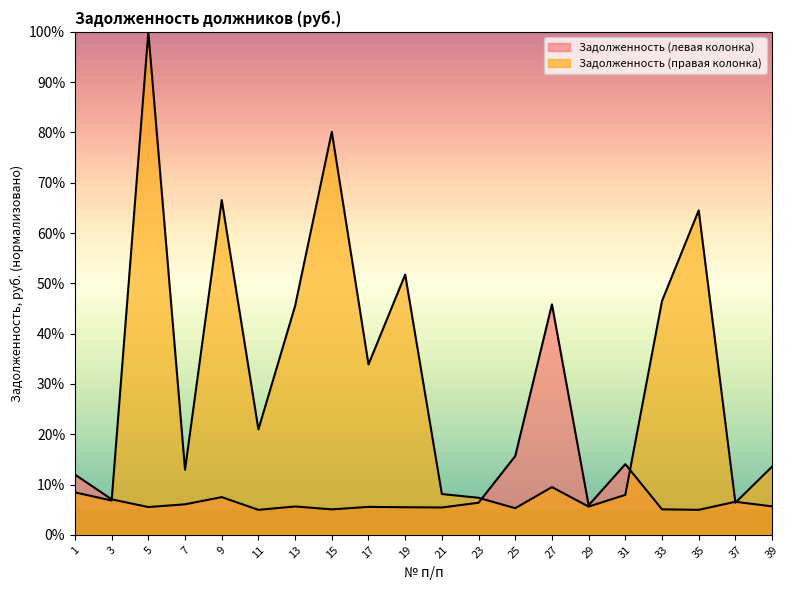

What is the difference between the maximum and minimum values in the Задолженность (правая колонка) series?

94.7